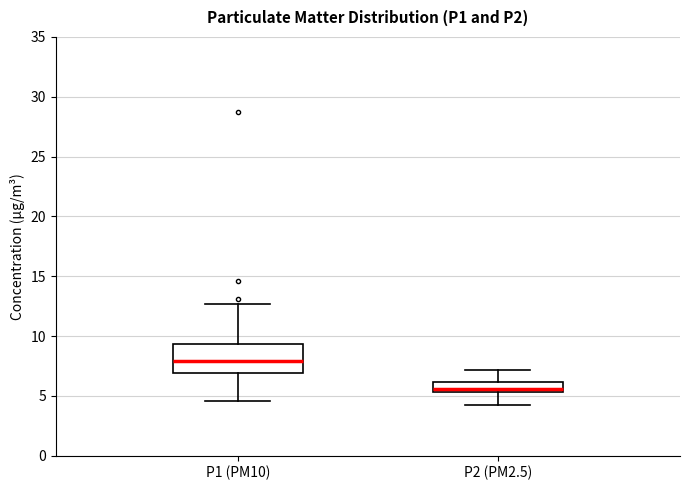

Reading left to right, transcribe this box plot: for each box, give where its median line is, the range the box spans, and where its two whiskers end, as read against the y-axis. The values are not printed on the chart, so give them approximately, as read against the axis.

P1 (PM10): median 8.0, box 7.0 to 9.5, whiskers 4.5 to 12.5
P2 (PM2.5): median 5.5 (inside the box), box 5.5 to 6.0, whiskers 4.0 to 7.0